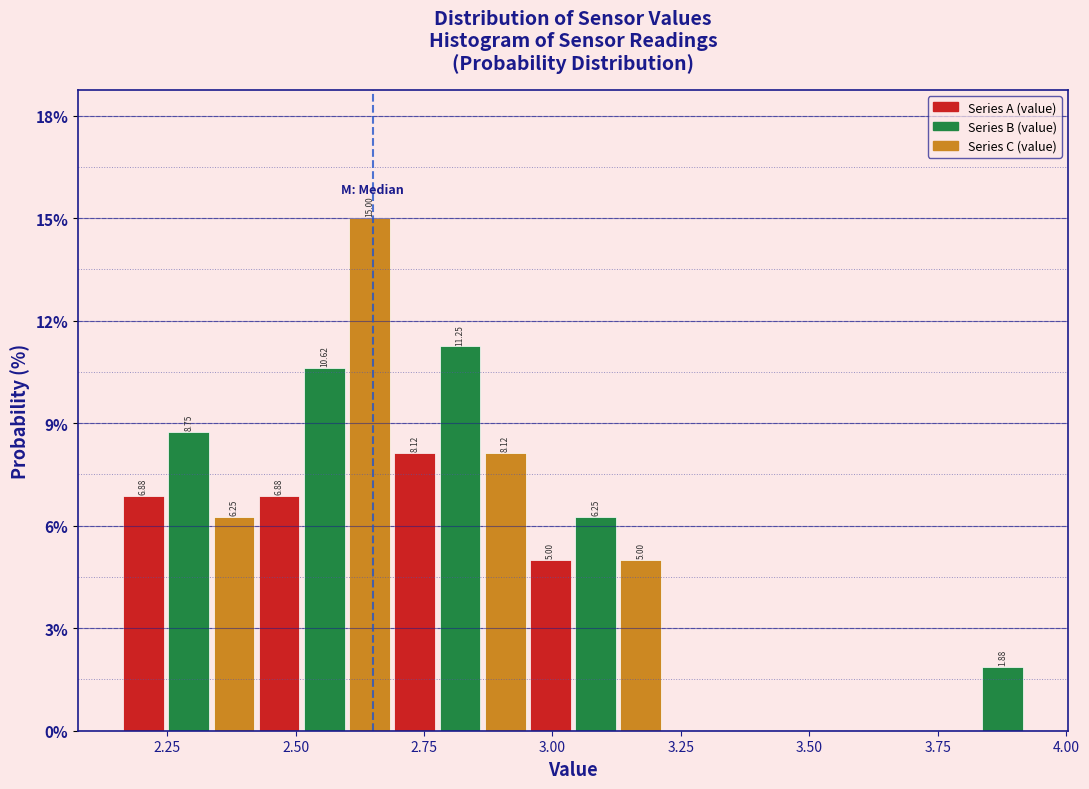

Read against the x-axis, roughly where is the centre of the tallest bar?

2.65